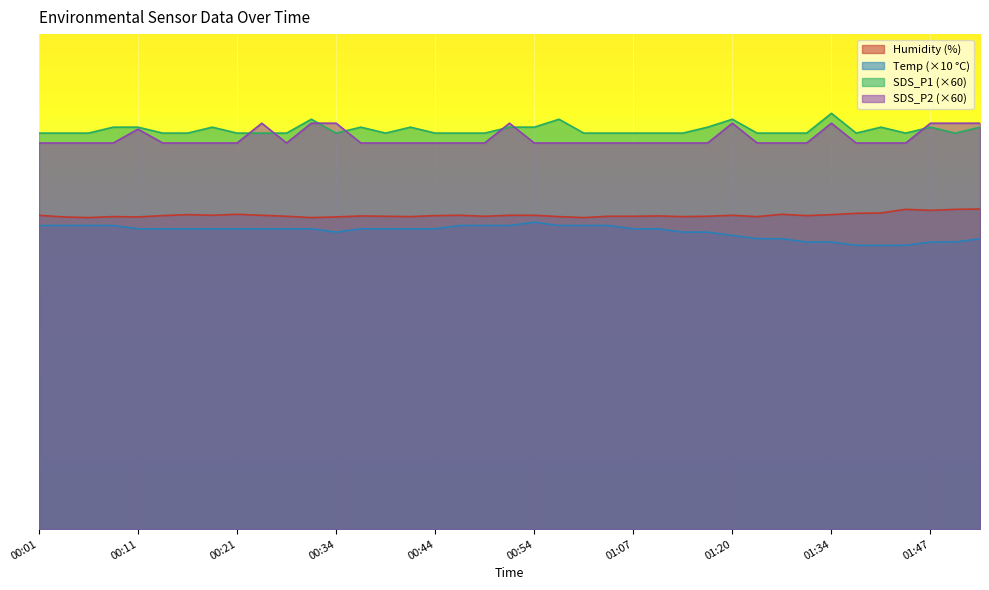

At how many categories does at least one series exceed 24?

18